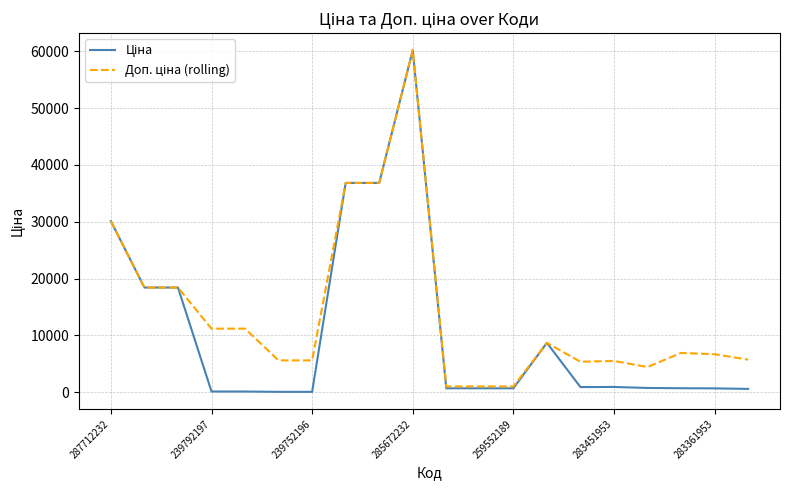

What is the maximum value shown in the chart?

60205.6